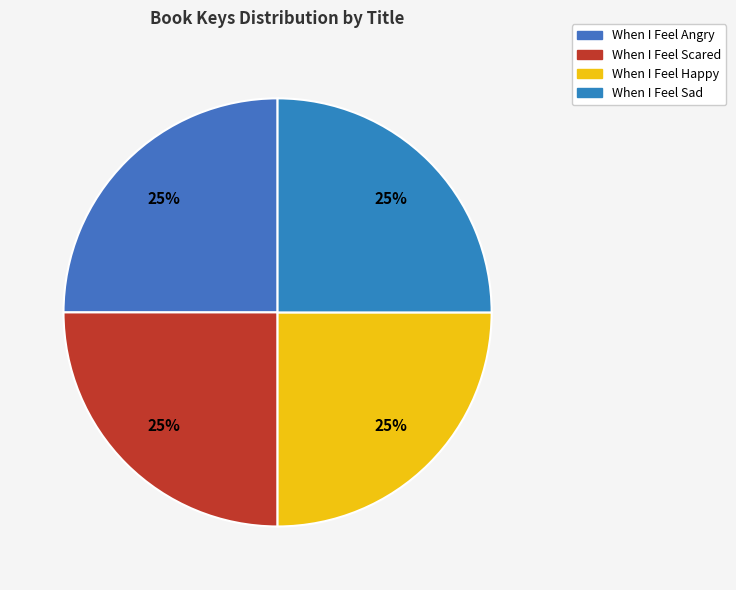

The When I Feel Sad slice represents 20% of the pie. True or false?

False